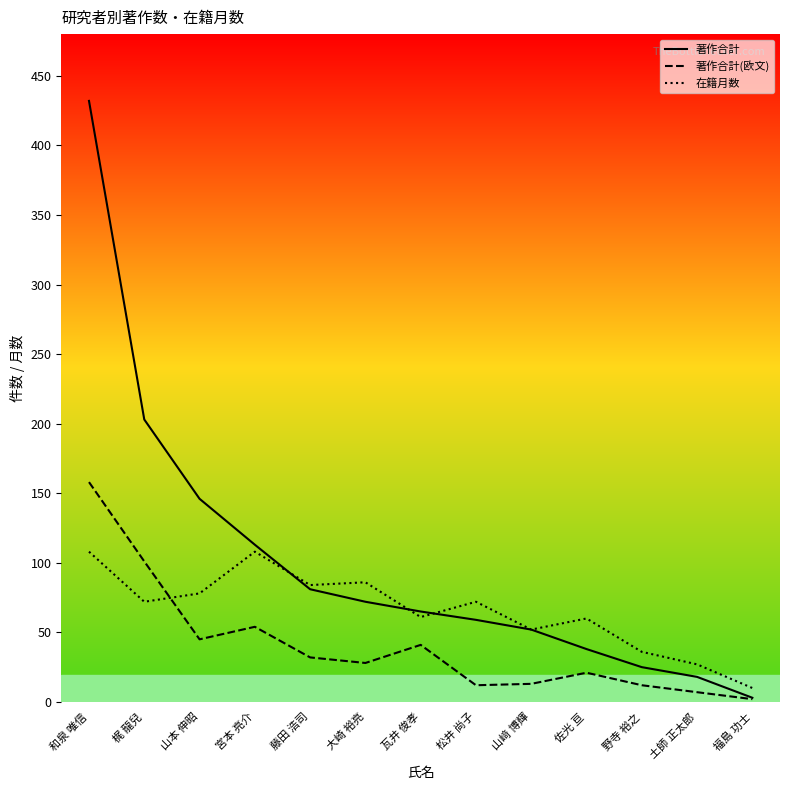

Between 梶 龍兒 and 瓦井 俊孝, which series saw the biggest shift?

著作合計